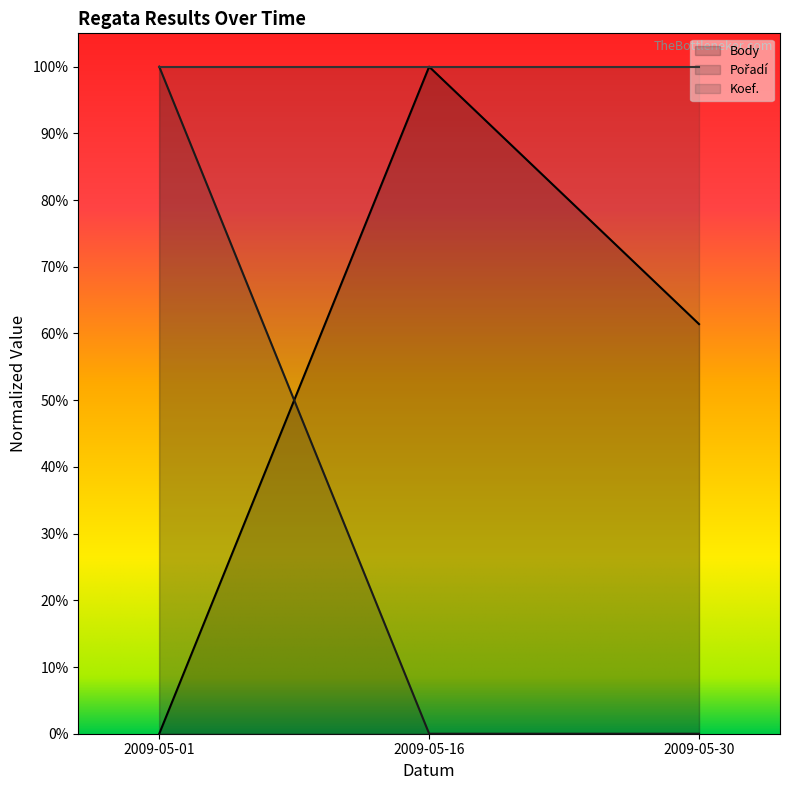

What is the value of the Body point at the 2nd from the left?

1.0